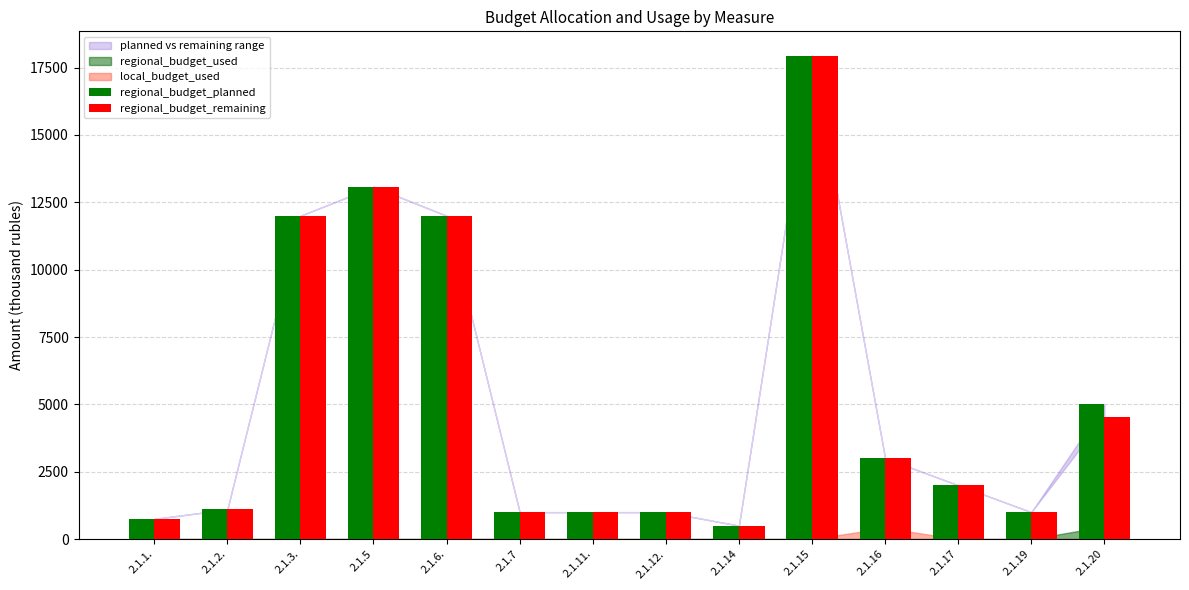

What is the minimum value for regional_budget_remaining?

500.0